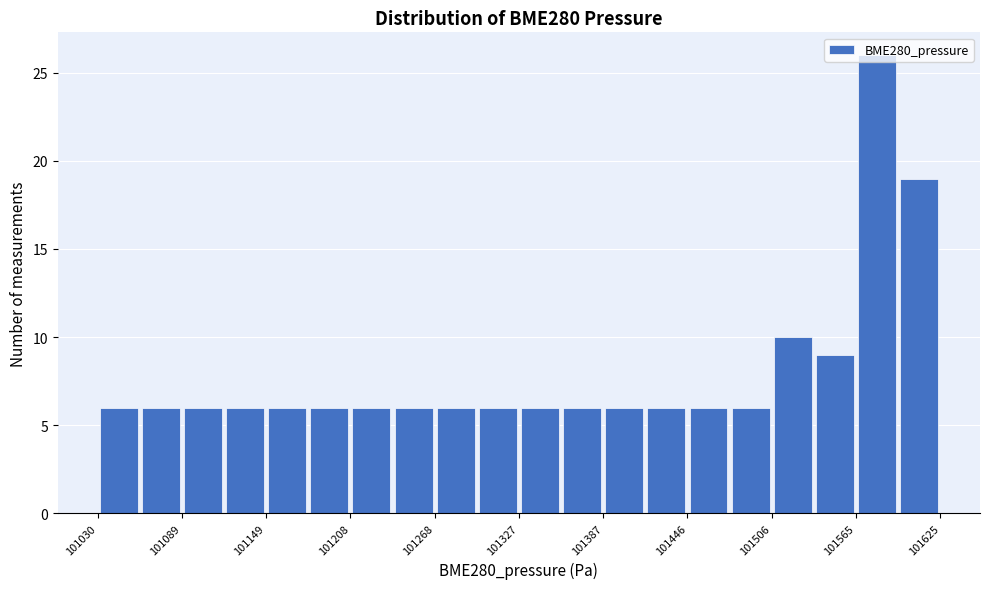

Around what value on the x-axis is the tallest bar? Give the approximate position of its centre, as read against the axis.

101580